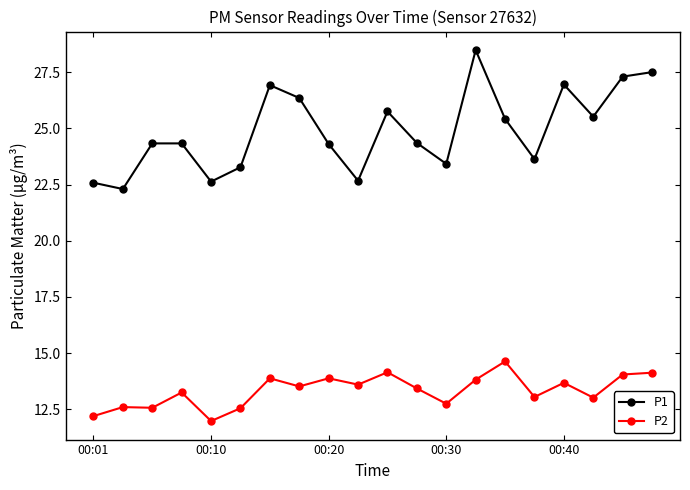

True or false: P1 has more than 2 interior local peaks.

True